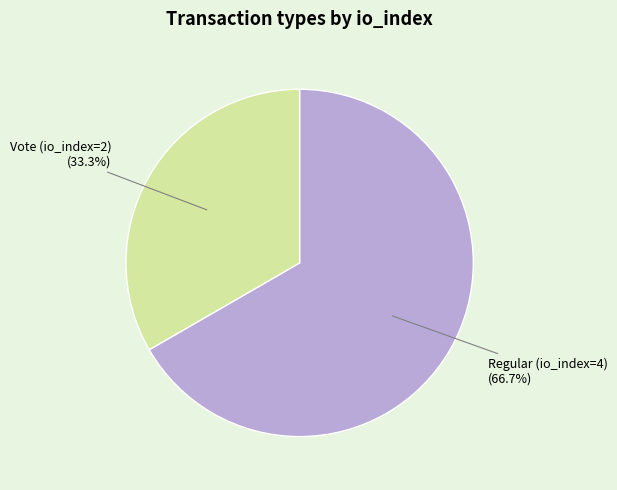

To the nearest percent, what is the combined percentage of Vote (io_index=2) and Regular (io_index=4)?

100%